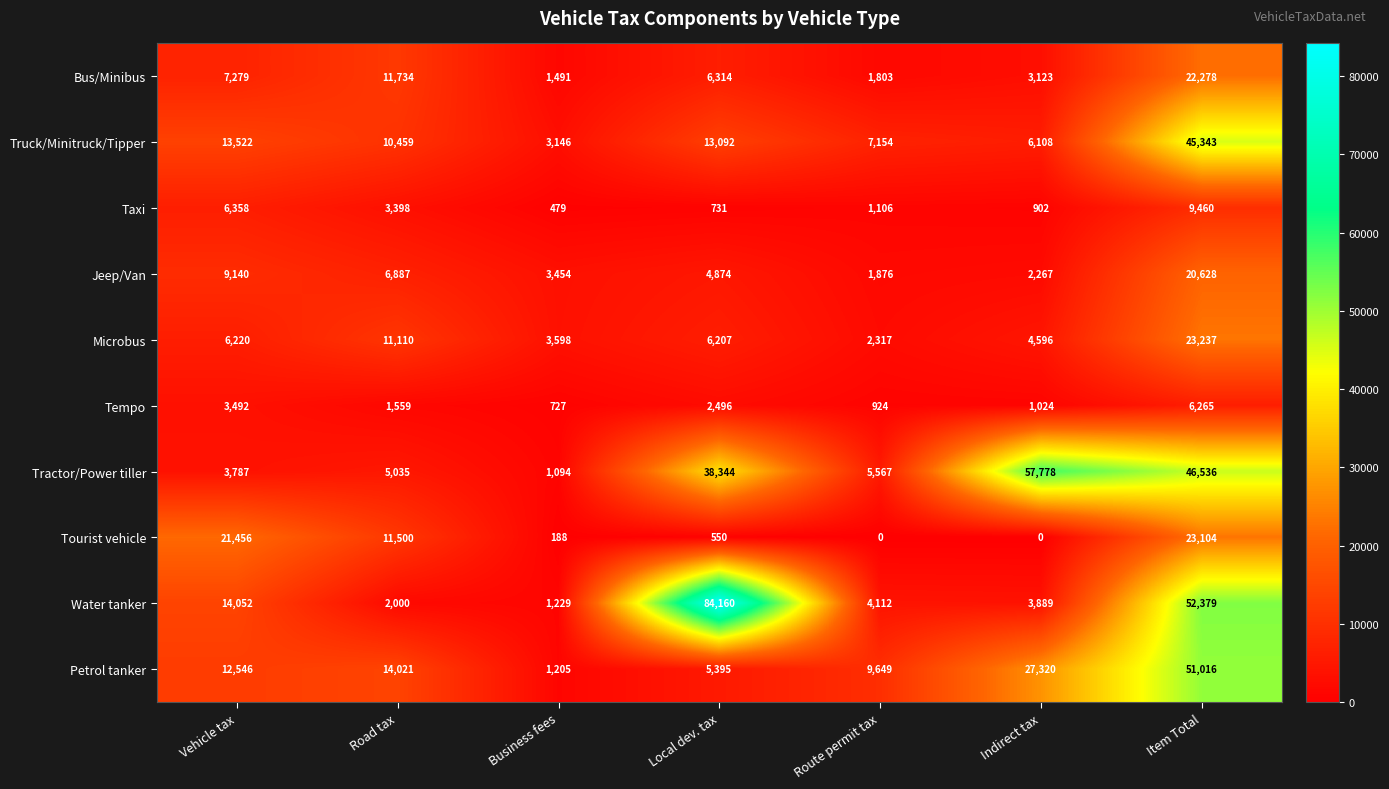

At which label is Water tanker closest to 42694?

Item Total